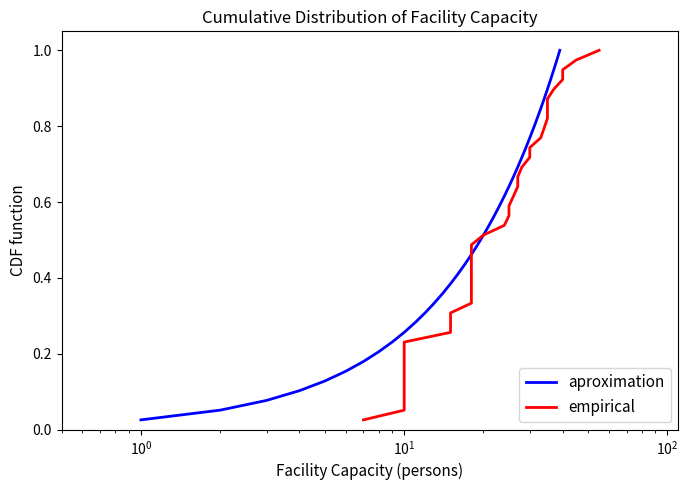

What is the sum of all empirical values?

20.0